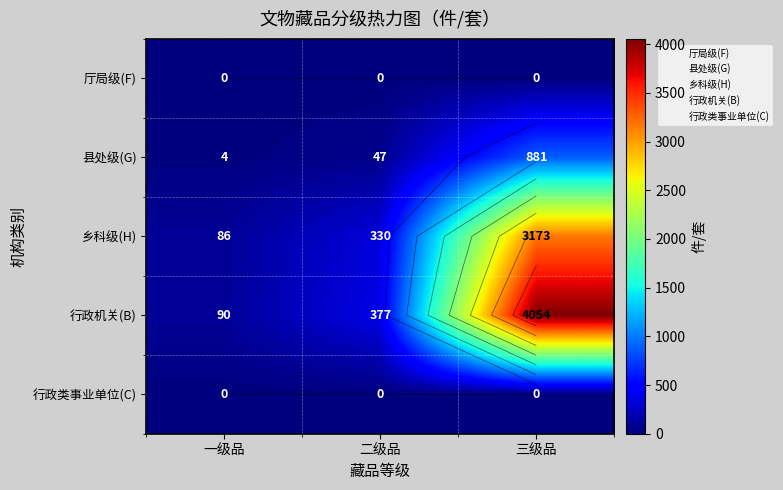

How many data points does each series have?

3